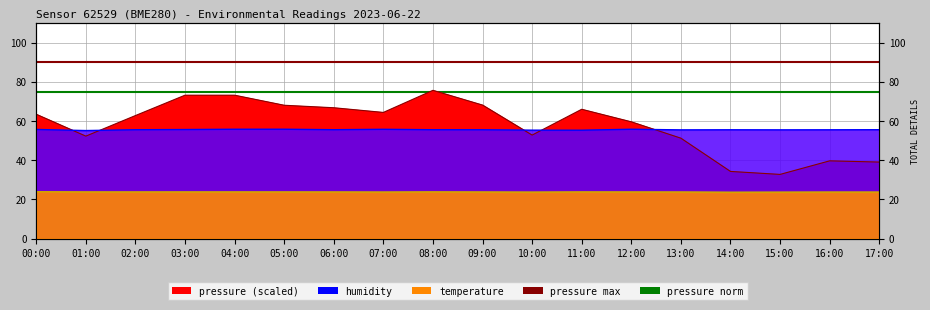

How many lines are shown in the chart?

2